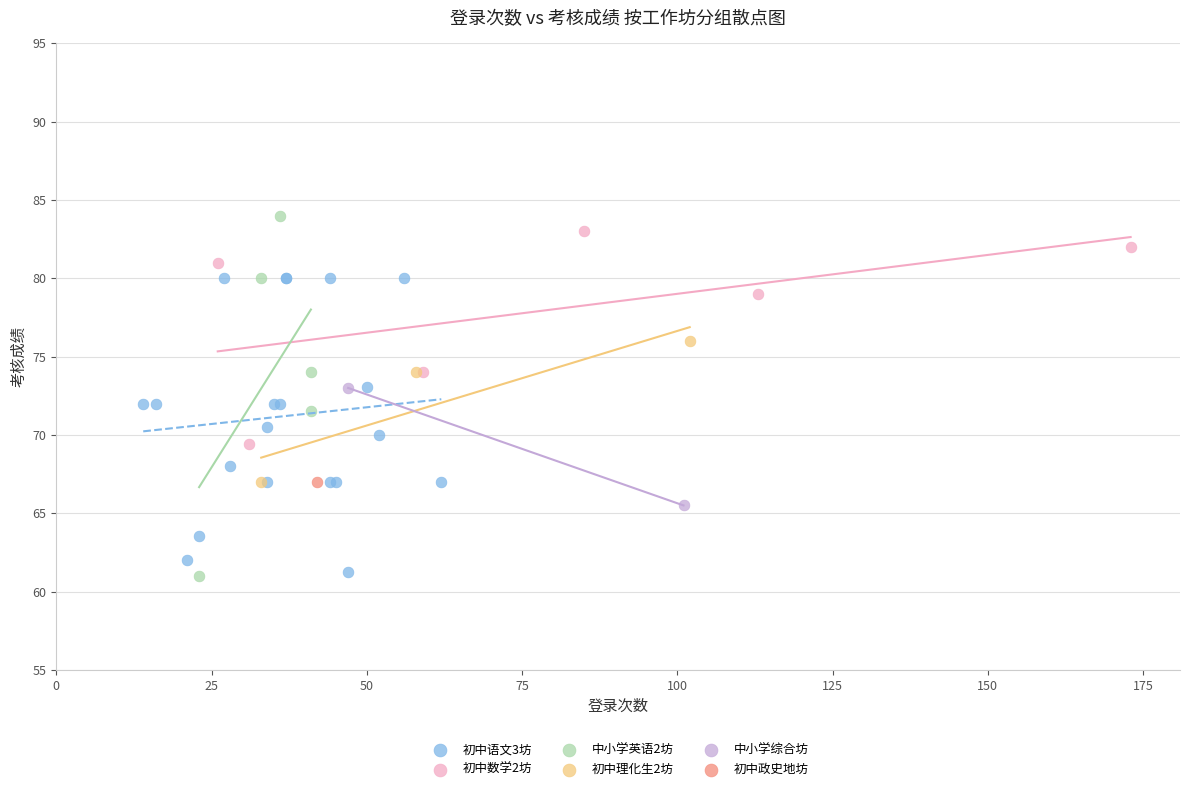

What are all the series names shown in the legend?

初中语文3坊, 初中数学2坊, 中小学英语2坊, 初中理化生2坊, 中小学综合坊, 初中政史地坊